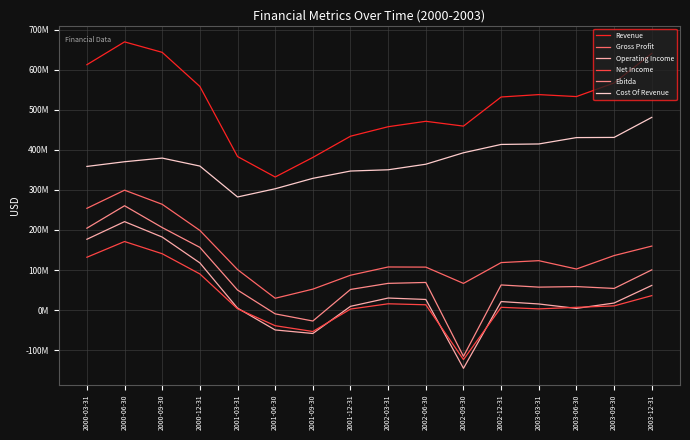

The value of Operating Income at 2001-06-30 is -27228164. True or false?

False